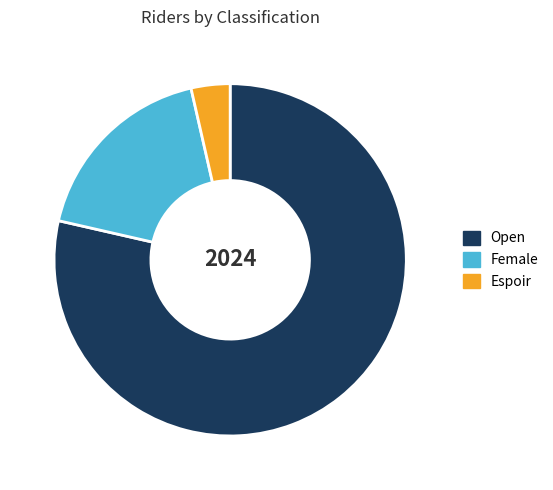

What is the largest slice in the pie chart?

Open